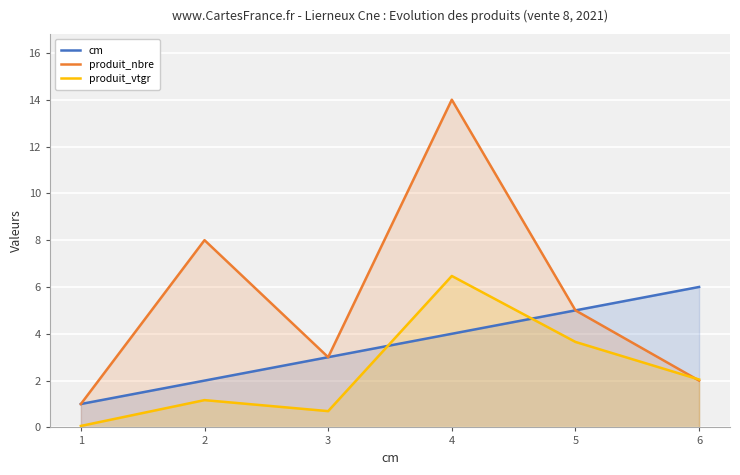

How many lines are shown in the chart?

3